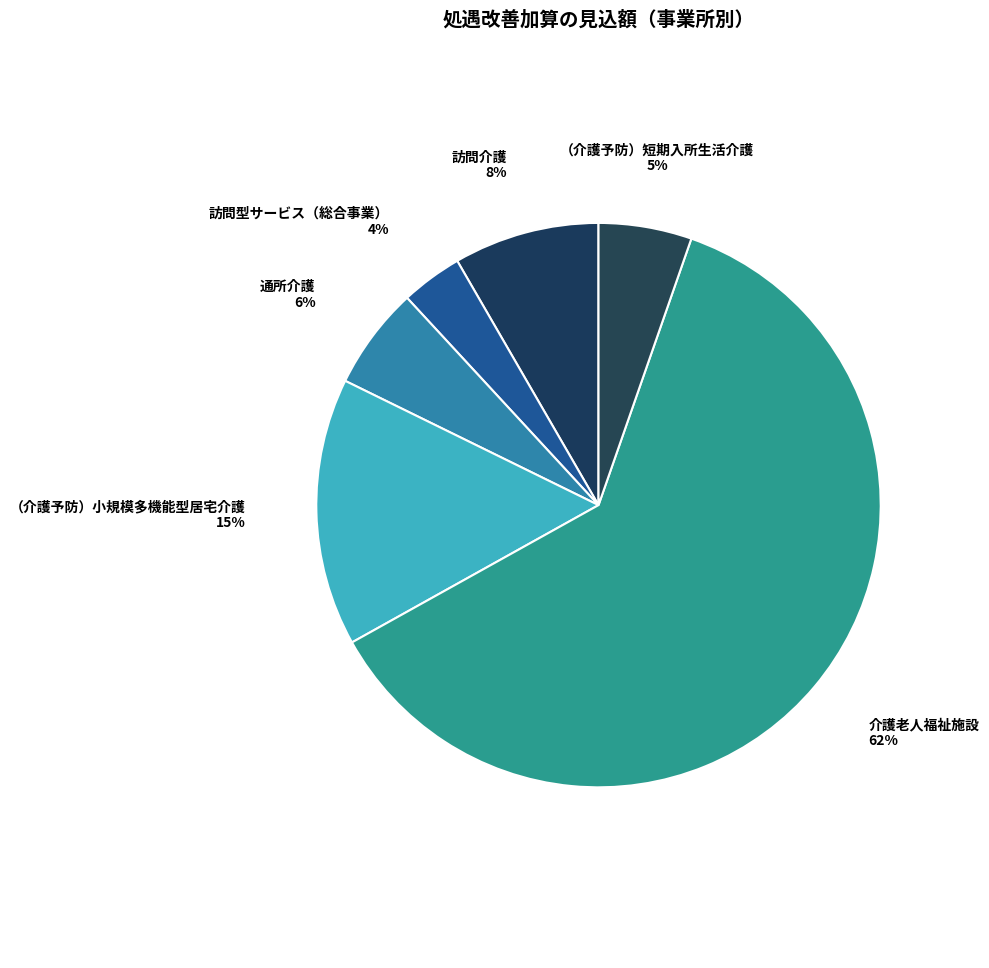

Count the number of slices in the pie.

6